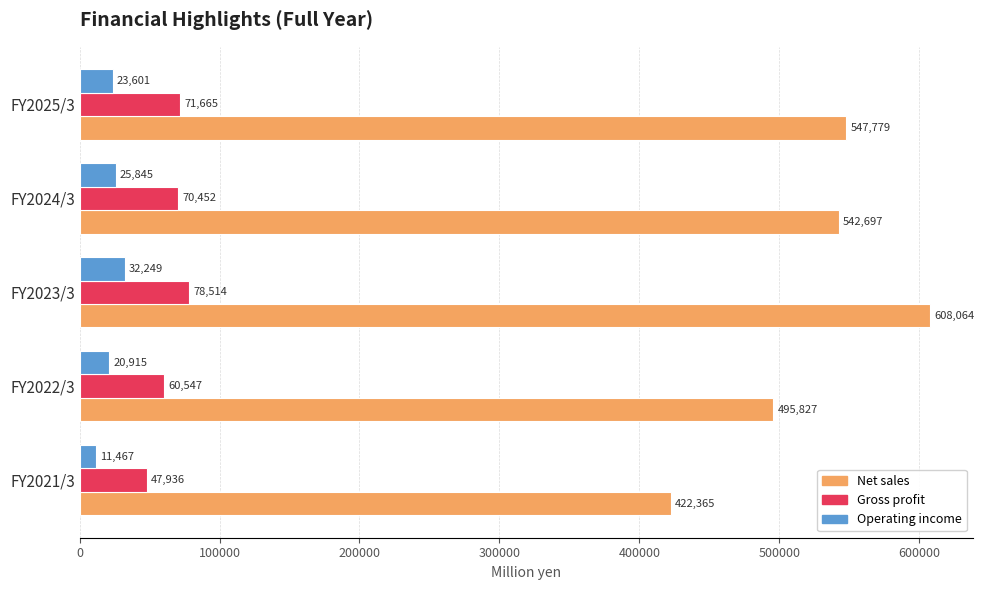

Count the Operating income values in the range 20915 to 25845.

3